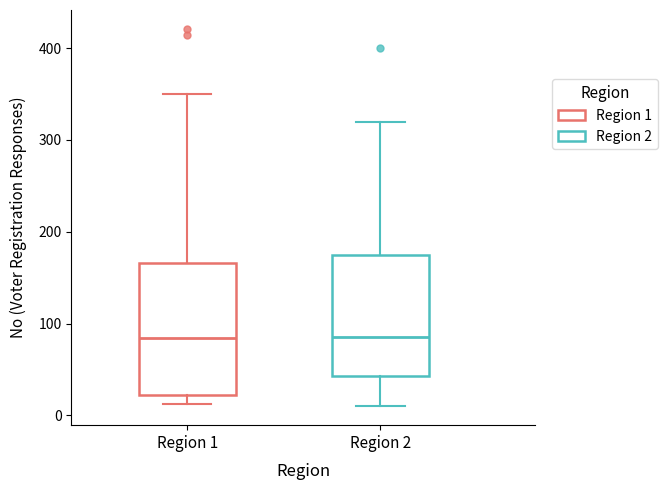

Comparing the boxes themselves (not the whiskers), which one is the tallest?

Region 1